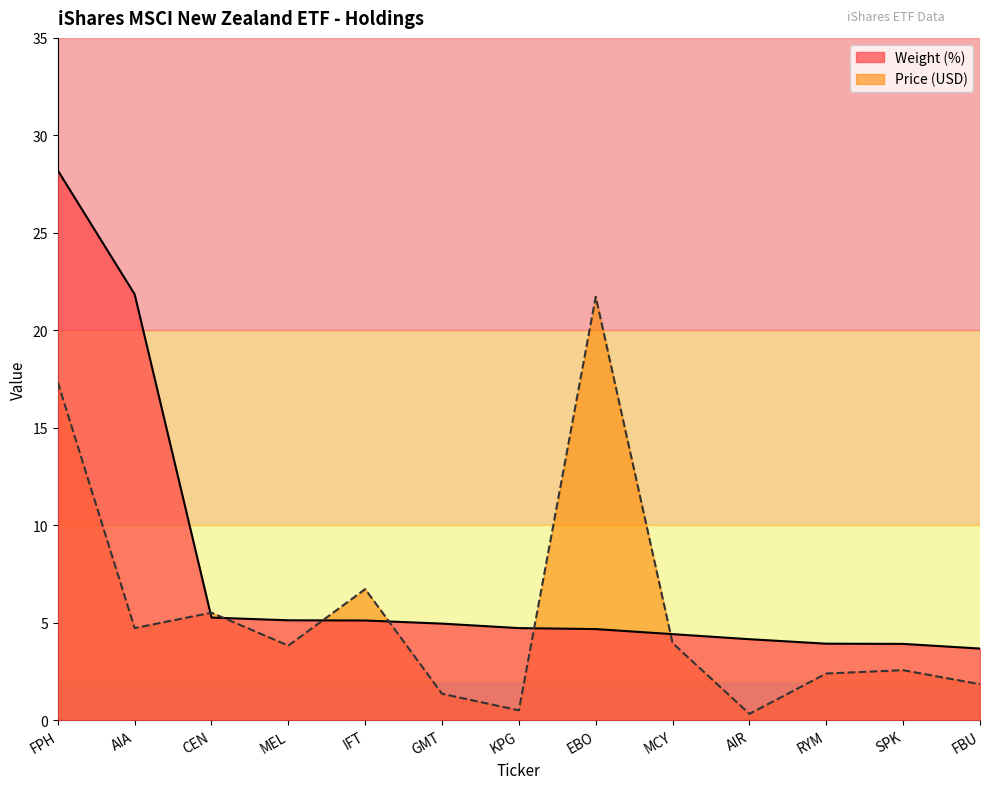

Which series changed the most between CEN and KPG?

Price (USD)